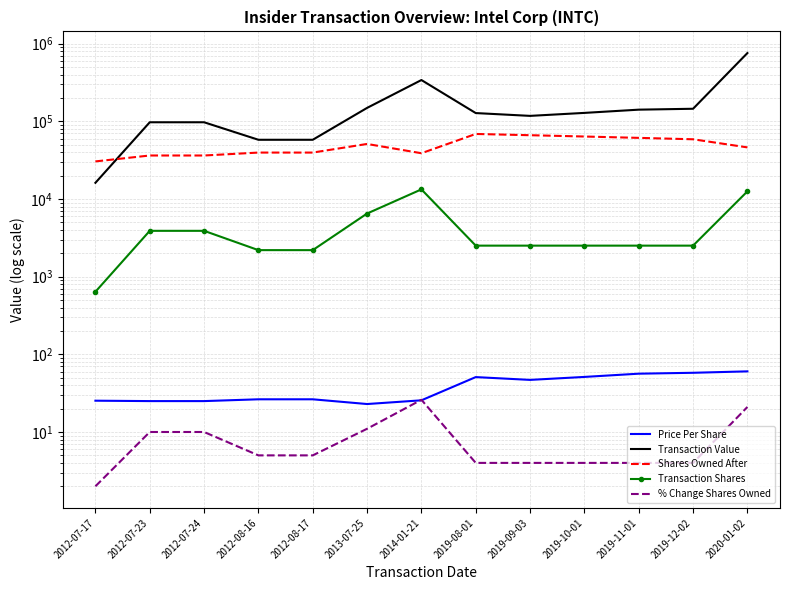

Is this an area chart (filled region under the line)?

No